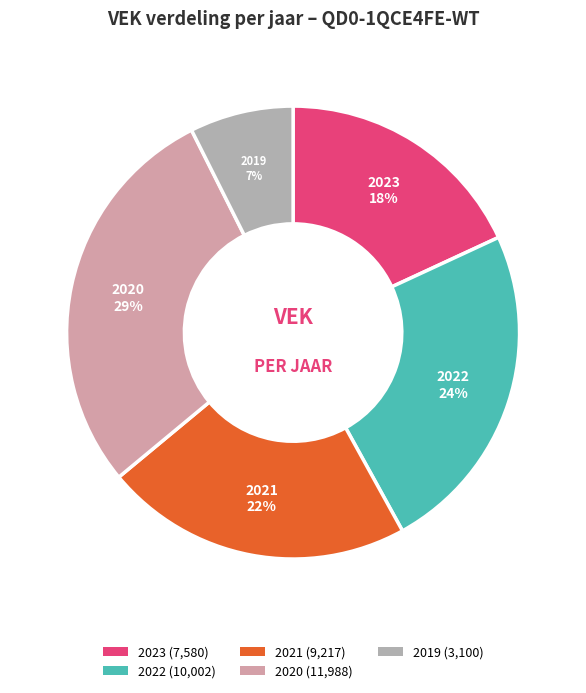

To the nearest percent, what is the average slice percentage?

20%